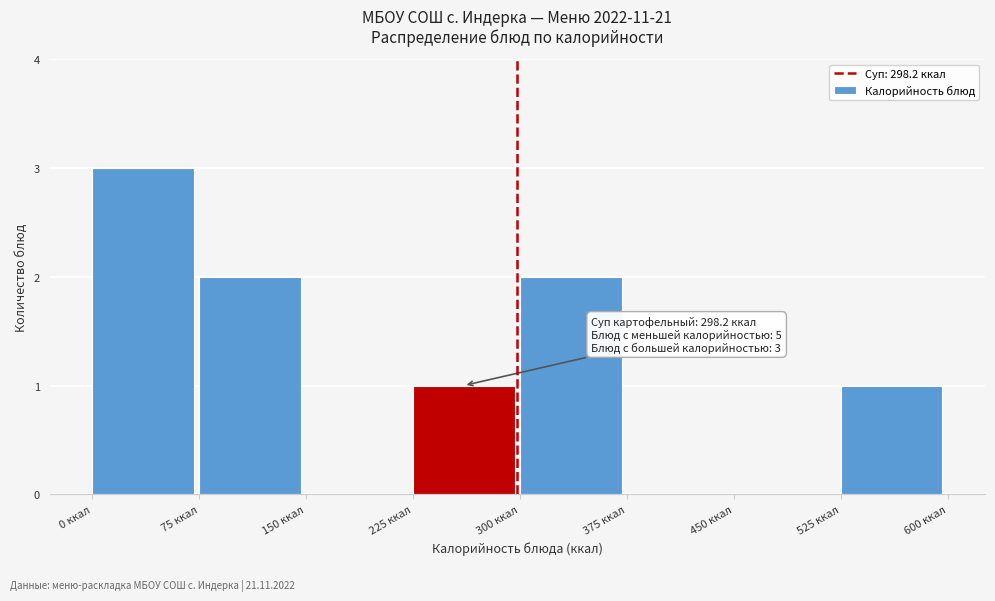

Which range on the x-axis has the tallest bar?

0 to 75